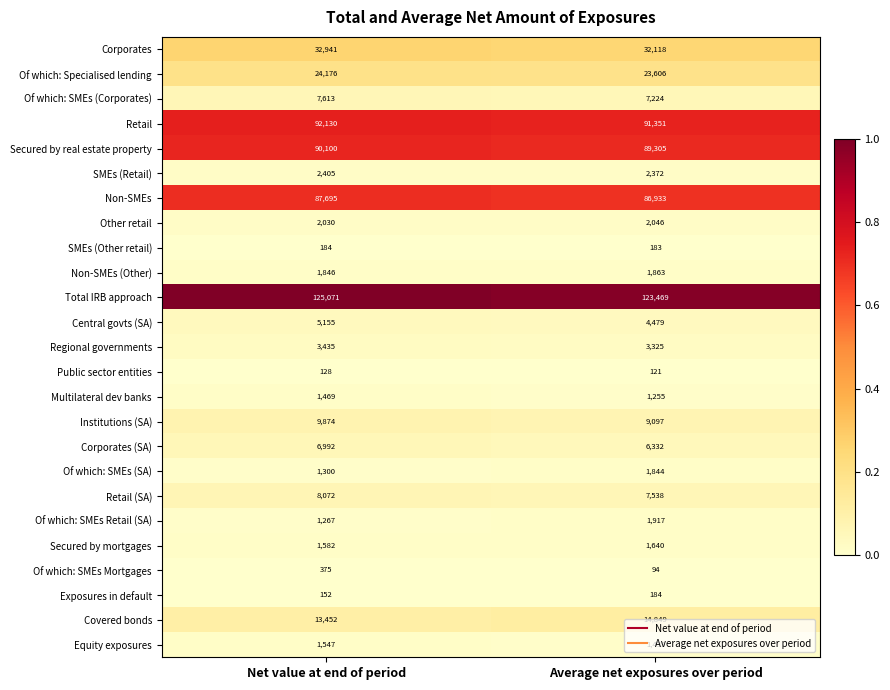

At which label is Covered bonds closest to 14150?

Net value at end of period